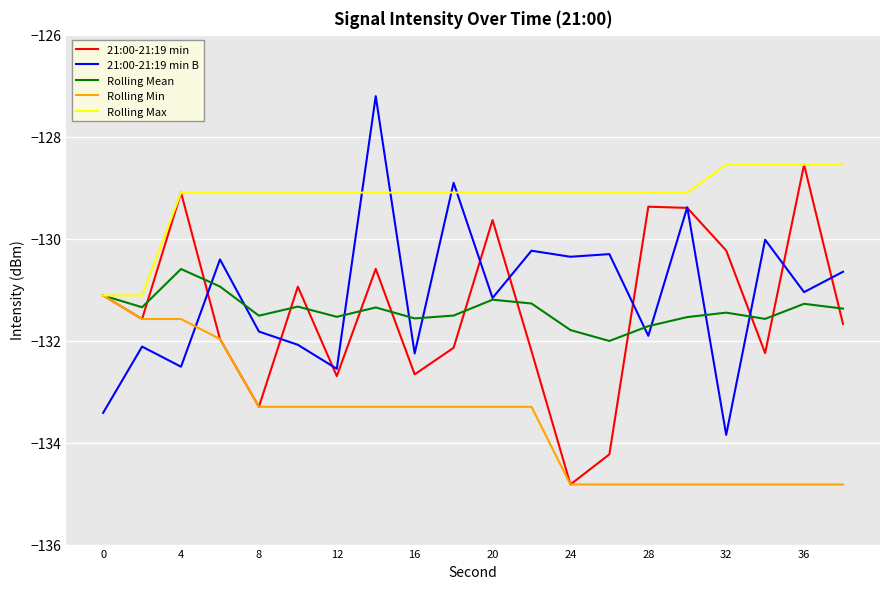

What is the smallest value displayed?

-134.8